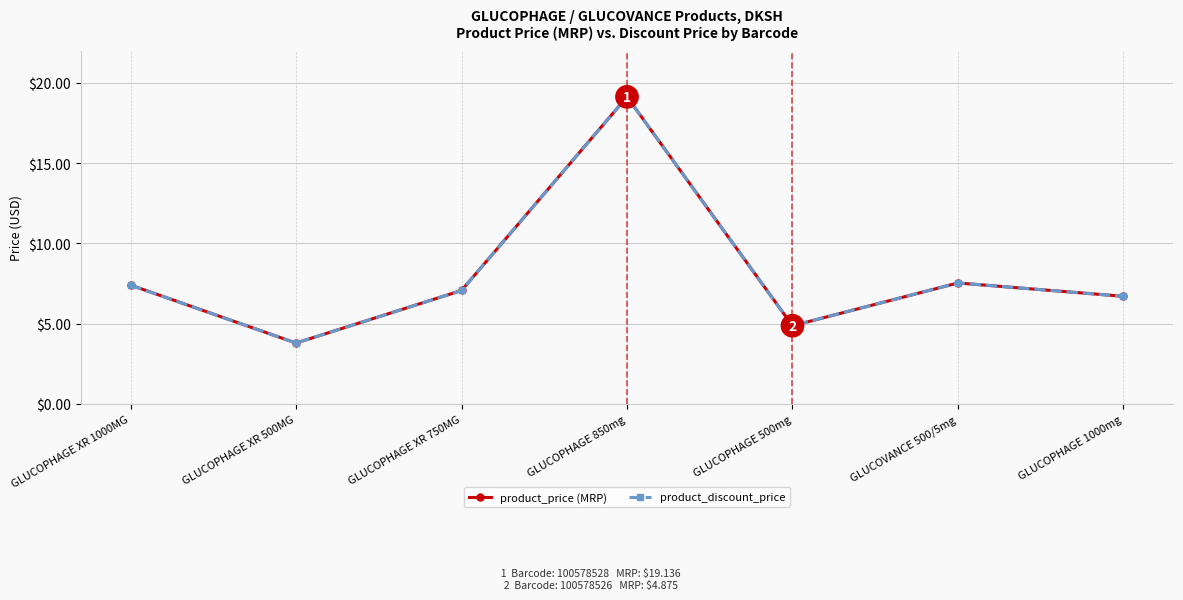

Between GLUCOPHAGE XR 750MG and GLUCOPHAGE 850mg, which series saw the biggest shift?

product_price (MRP)